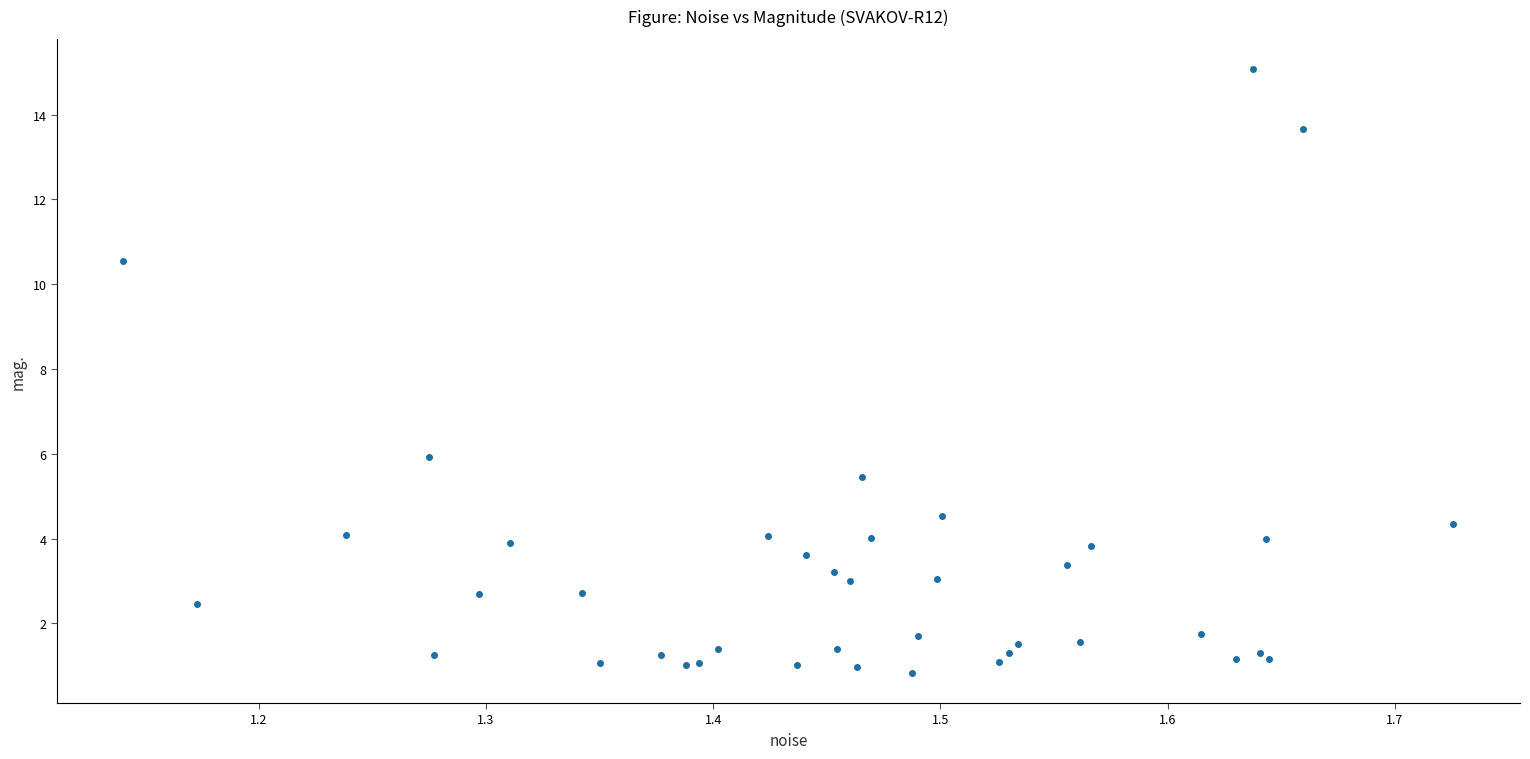

What Y value in the scatter plot is closest to 7?

5.9